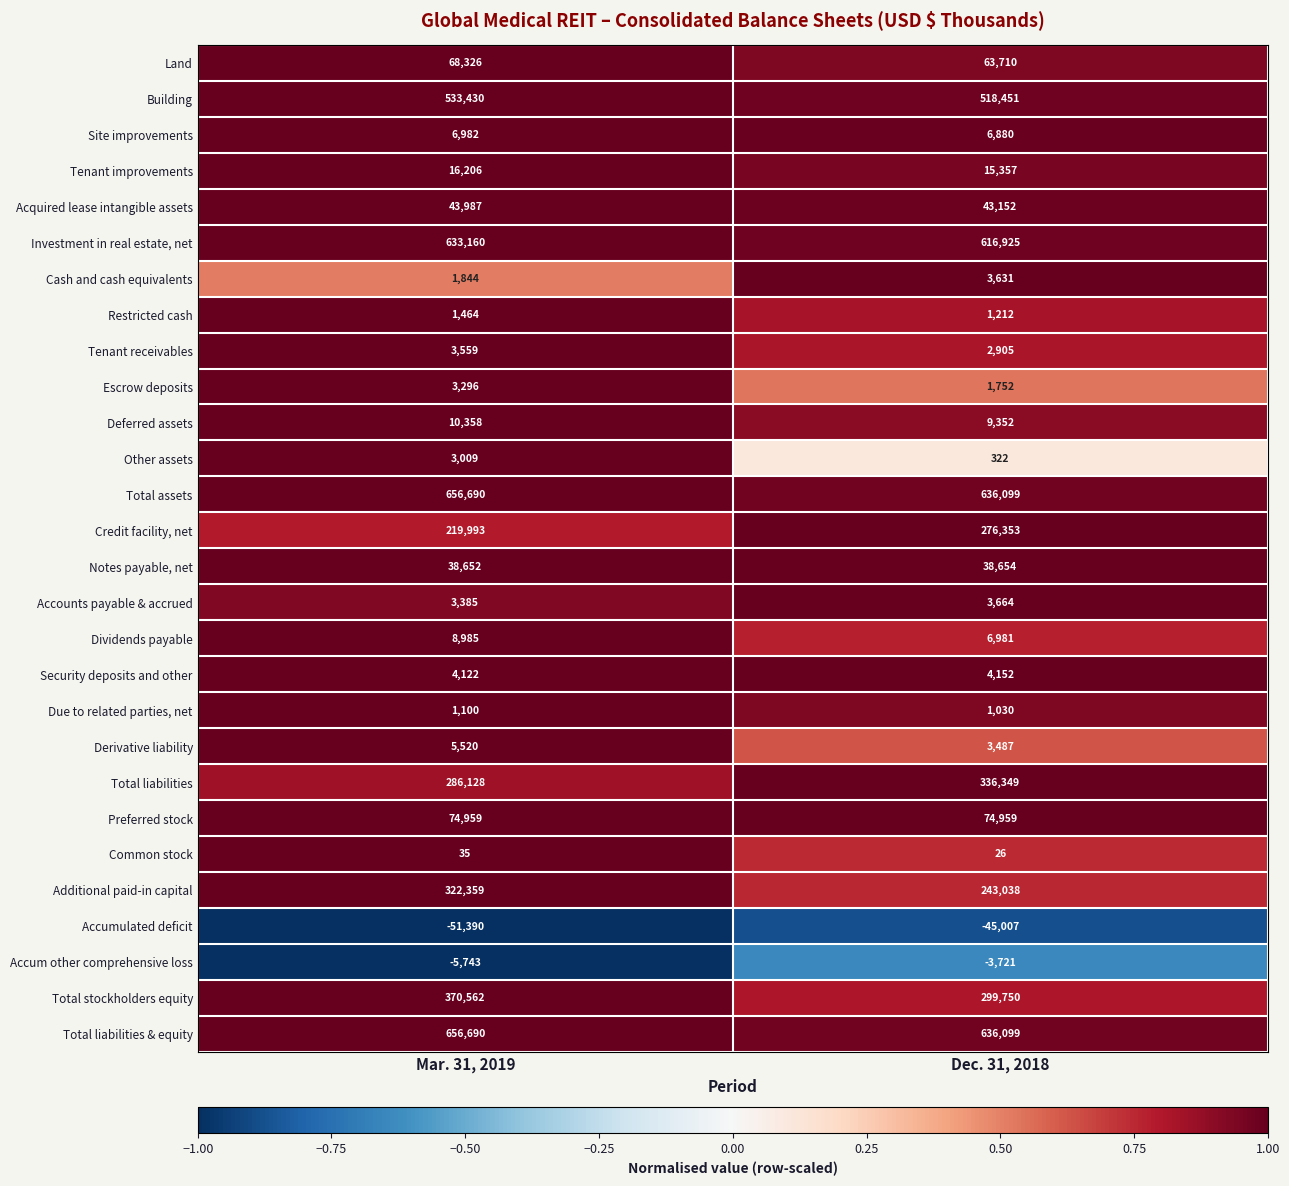

What is the smallest value displayed?

-51390